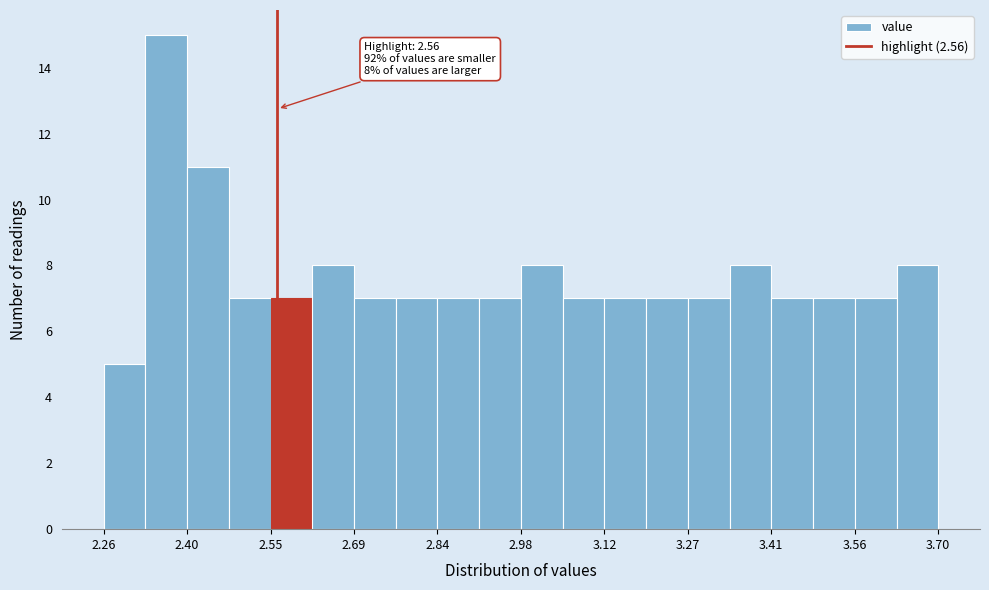

Around what value on the x-axis is the tallest bar? Give the approximate position of its centre, as read against the axis.

2.36